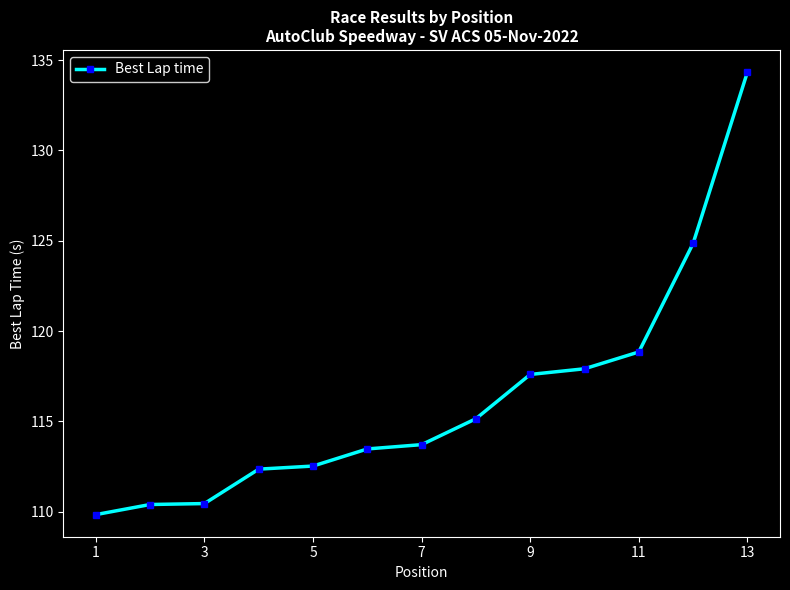

What is the value of the 6th point from the left?

113.5